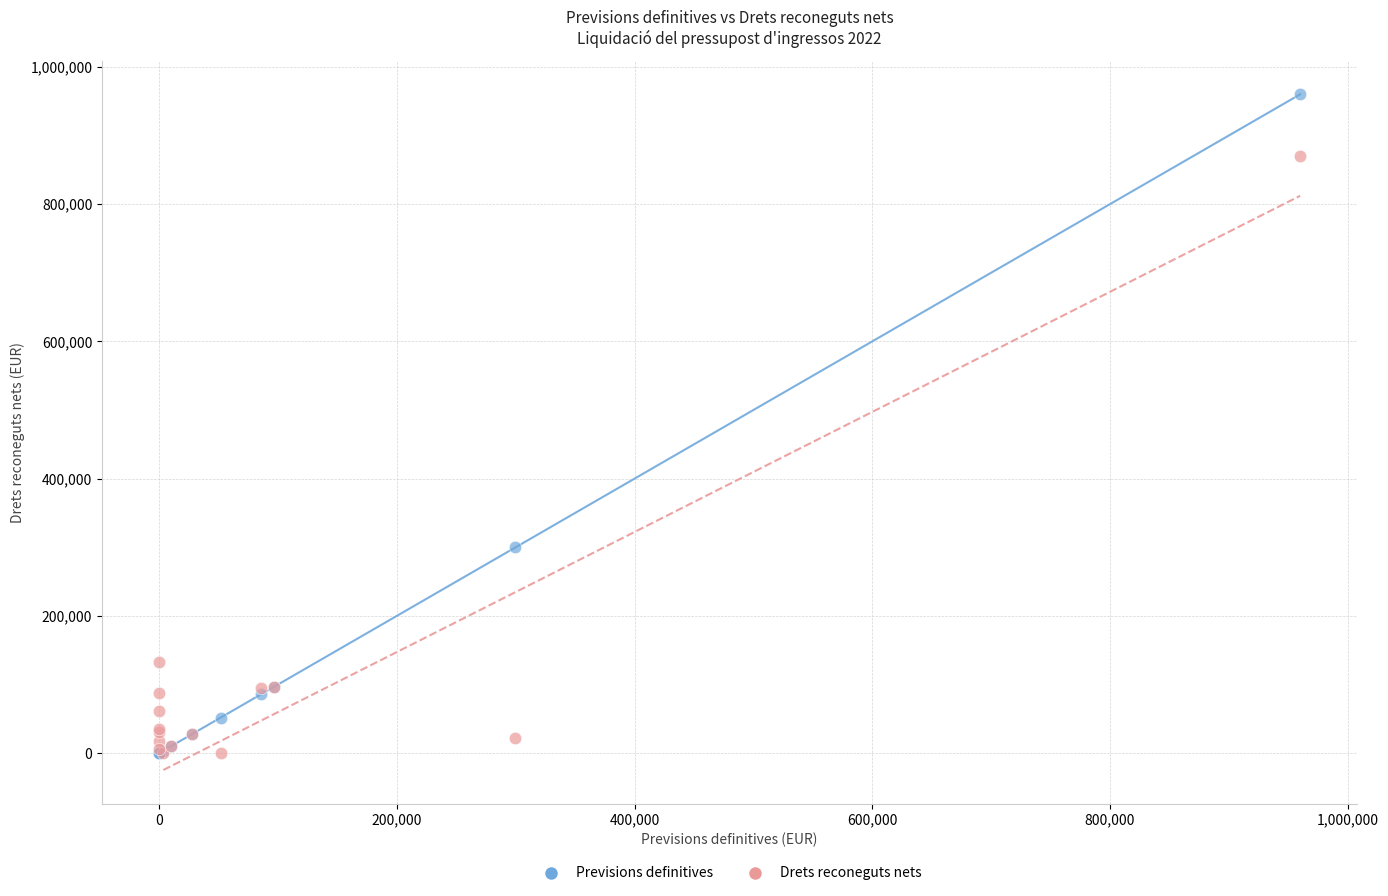

In the Drets reconeguts nets series, what Y value is closest to 434915?

132772.9